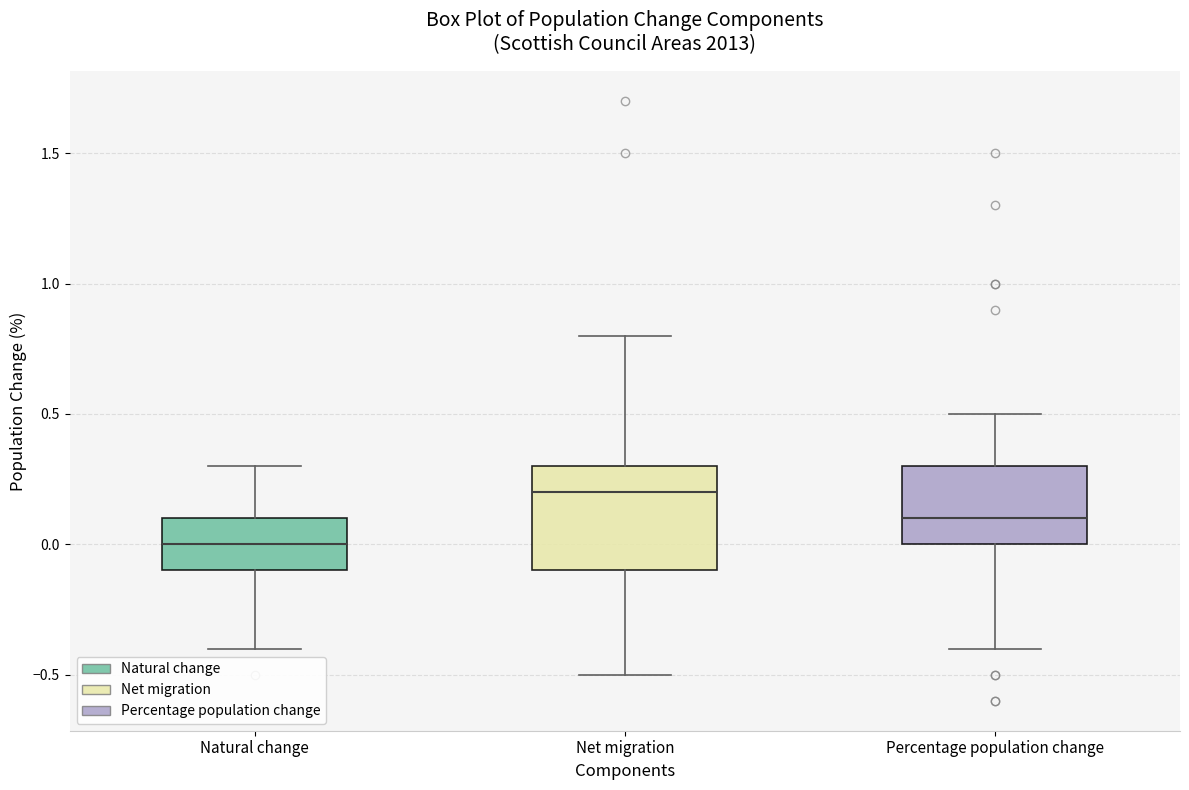

Which box has the lowest median line?

Natural change